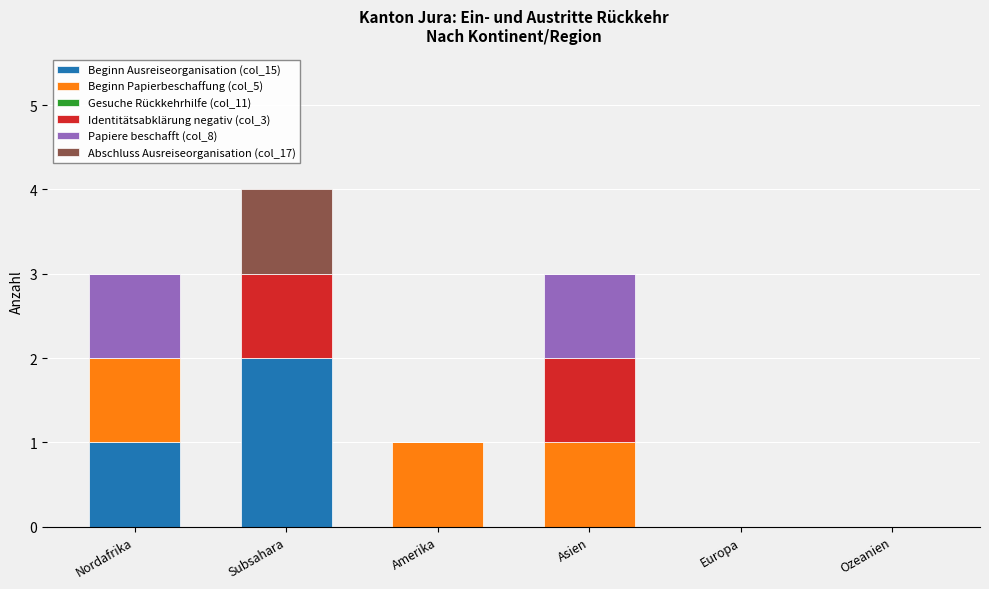

Which category has the highest value in the Beginn Ausreiseorganisation (col_15) series?

Subsahara